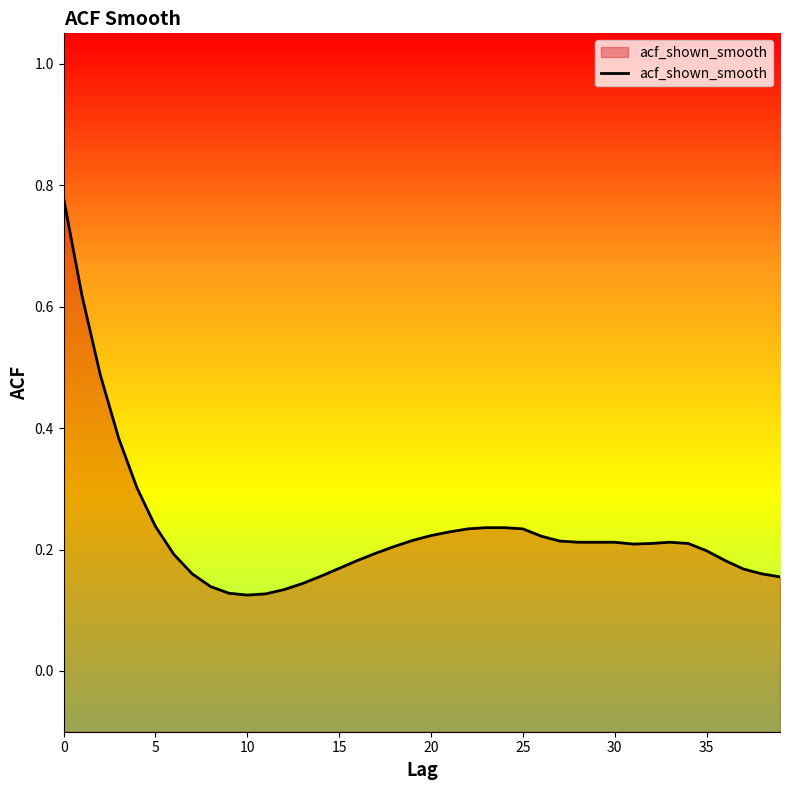

How many points are higher than both their immediate neighbors (excluding endpoints)?

1